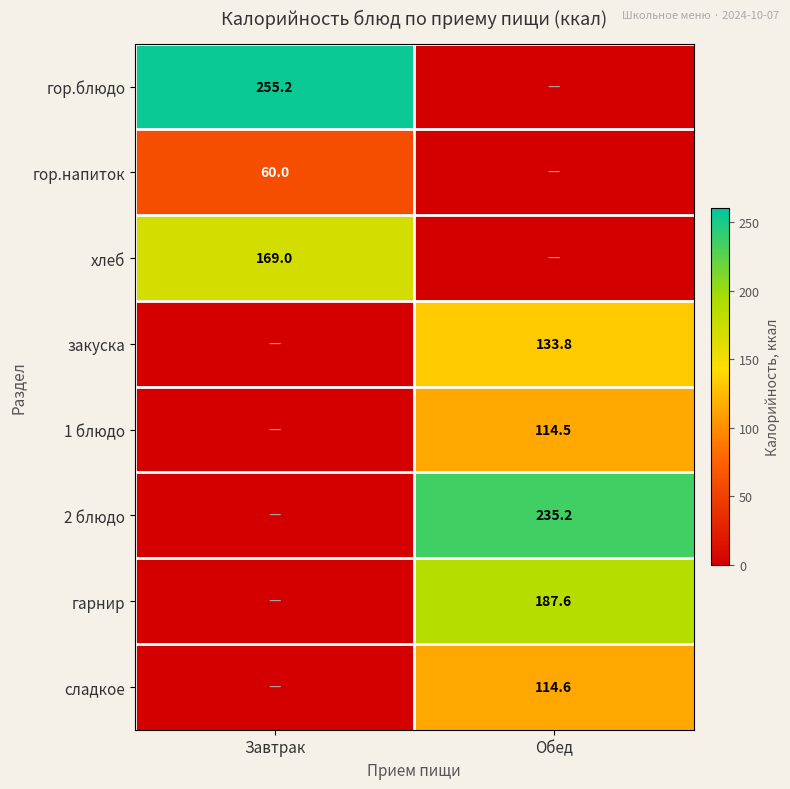

Is it true that хлеб equals 169.0 at Завтрак?

True